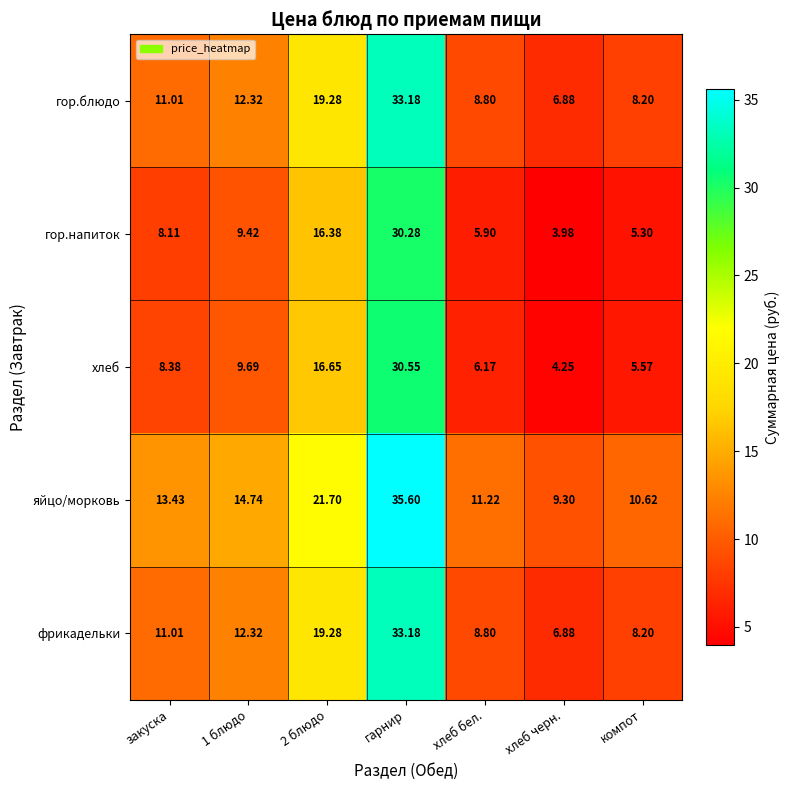

At which category is the sum across all series the highest?

гарнир